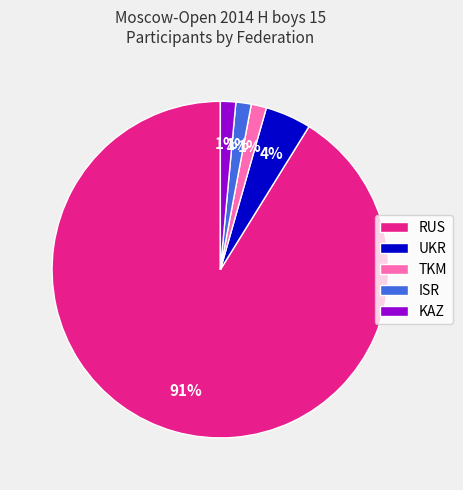

To the nearest percent, what is the average slice percentage?

20%